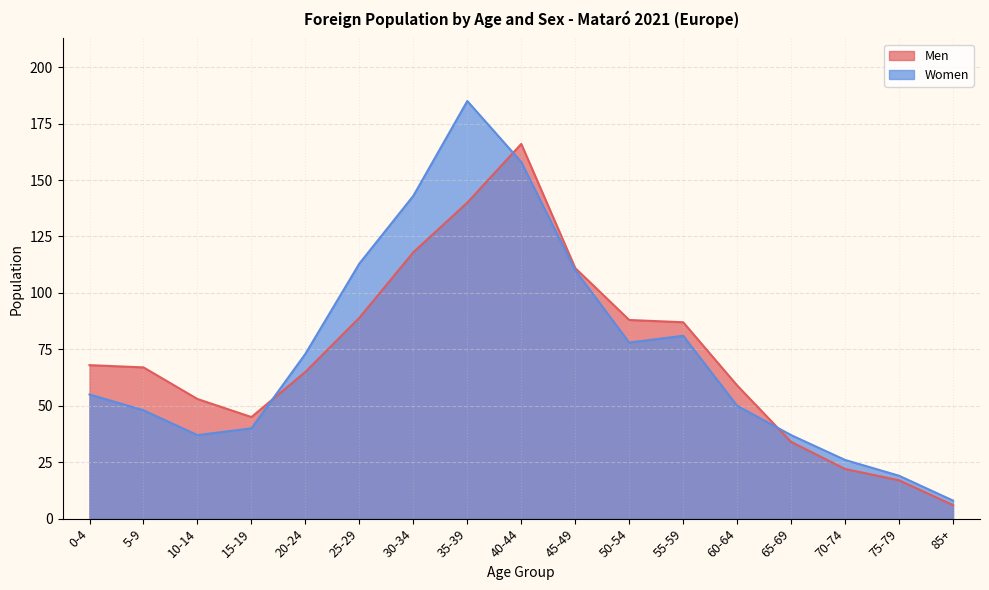

How many values in the Men series exceed 67?

8